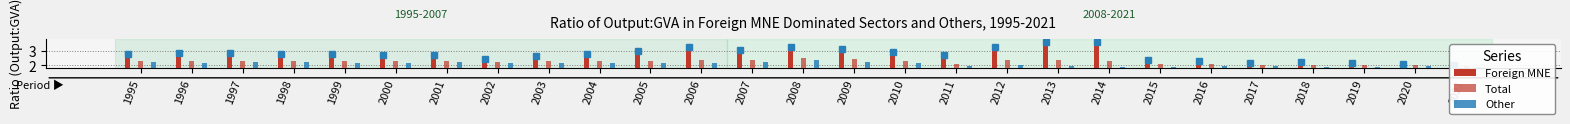

Reading left to right, list all the values displayed in this chart.

Foreign MNE: 1995=2.8	1996=2.8	1997=2.8	1998=2.8	1999=2.8	2000=2.7	2001=2.7	2002=2.4	2003=2.7	2004=2.7	2005=3.0	2006=3.2	2007=3.1	2008=3.3	2009=3.1	2010=2.9	2011=2.7	2012=3.3	2013=3.6	2014=3.6	2015=2.4	2016=2.3	2017=2.2	2018=2.2	2019=2.1	2020=2.1	2021=2.0
Total: 1995=2.3	1996=2.3	1997=2.3	1998=2.3	1999=2.3	2000=2.3	2001=2.3	2002=2.3	2003=2.3	2004=2.3	2005=2.3	2006=2.4	2007=2.4	2008=2.5	2009=2.4	2010=2.3	2011=2.1	2012=2.3	2013=2.3	2014=2.3	2015=2.1	2016=2.1	2017=2.1	2018=2.1	2019=2.0	2020=2.0	2021=2.0
Other: 1995=2.2	1996=2.2	1997=2.2	1998=2.2	1999=2.2	2000=2.2	2001=2.2	2002=2.2	2003=2.2	2004=2.2	2005=2.1	2006=2.2	2007=2.3	2008=2.4	2009=2.3	2010=2.1	2011=1.9	2012=2.1	2013=2.0	2014=1.9	2015=1.9	2016=2.0	2017=2.0	2018=1.9	2019=1.9	2020=2.0	2021=1.9